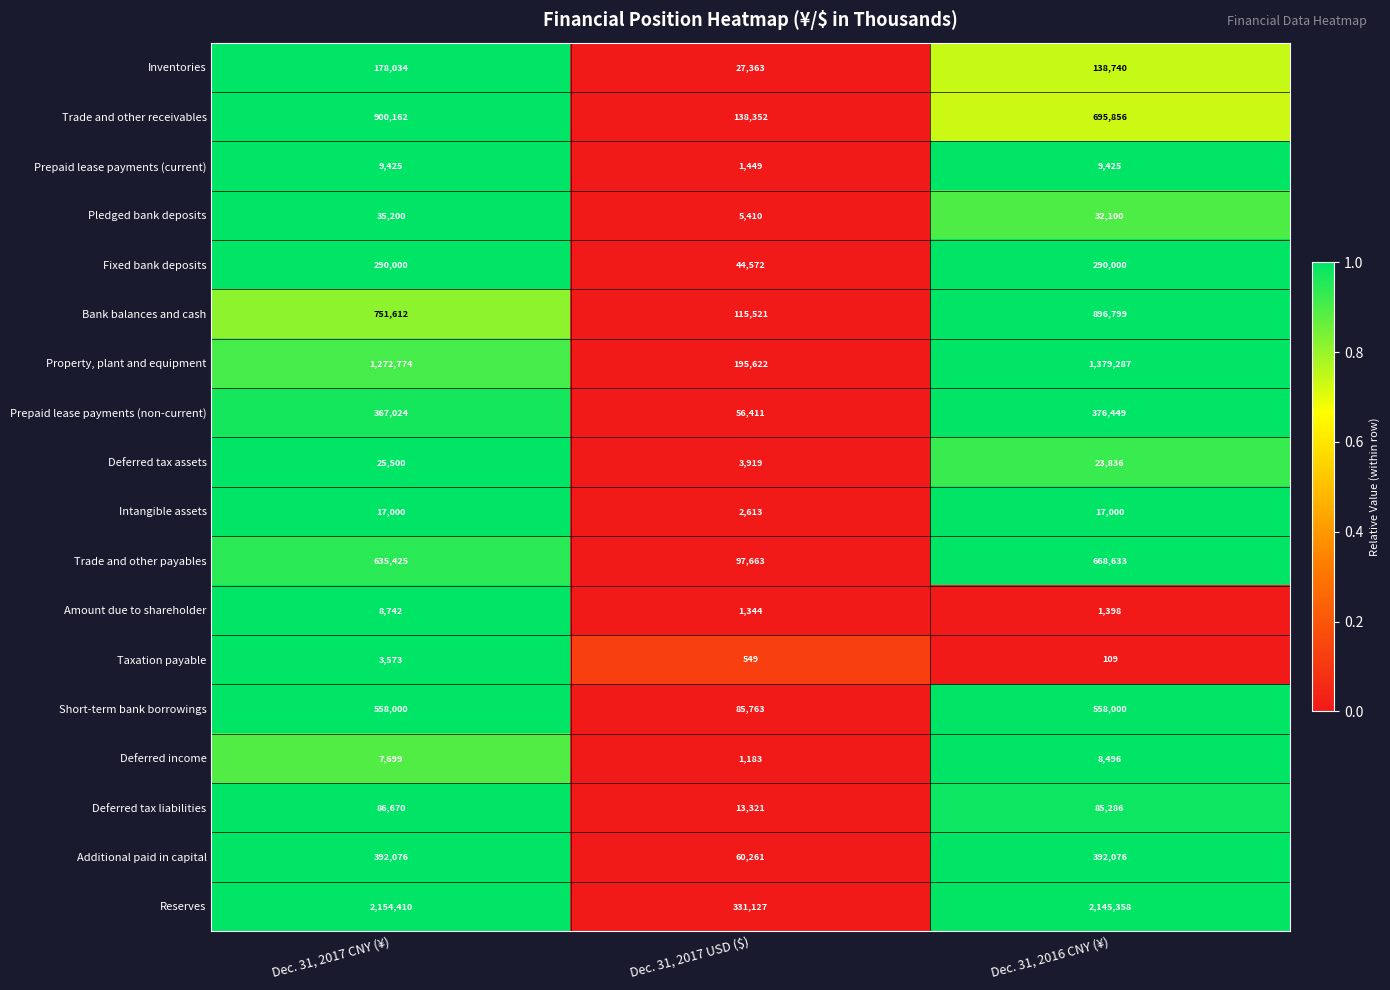

What is the highest value of the Prepaid lease payments (current) series?

9425